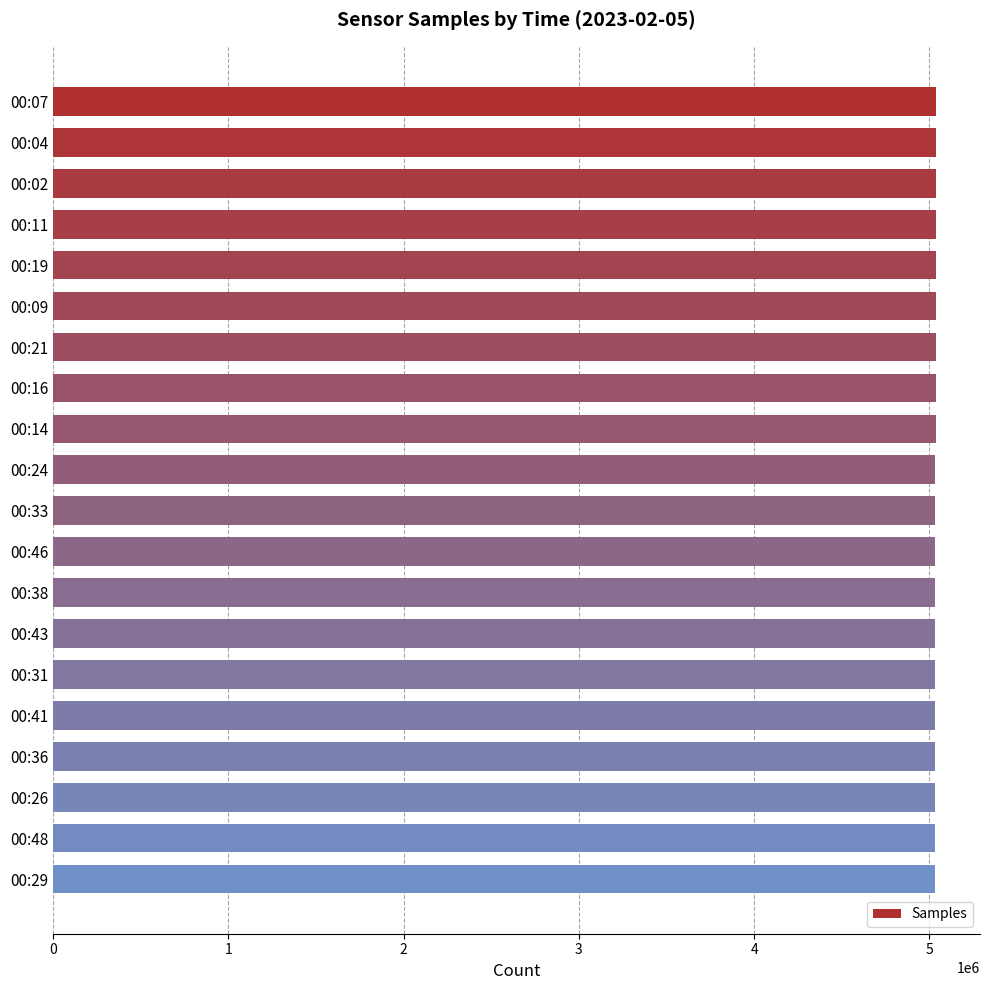

Approximately how many times larger is the value at 00:24 compared to 00:04?

1.0